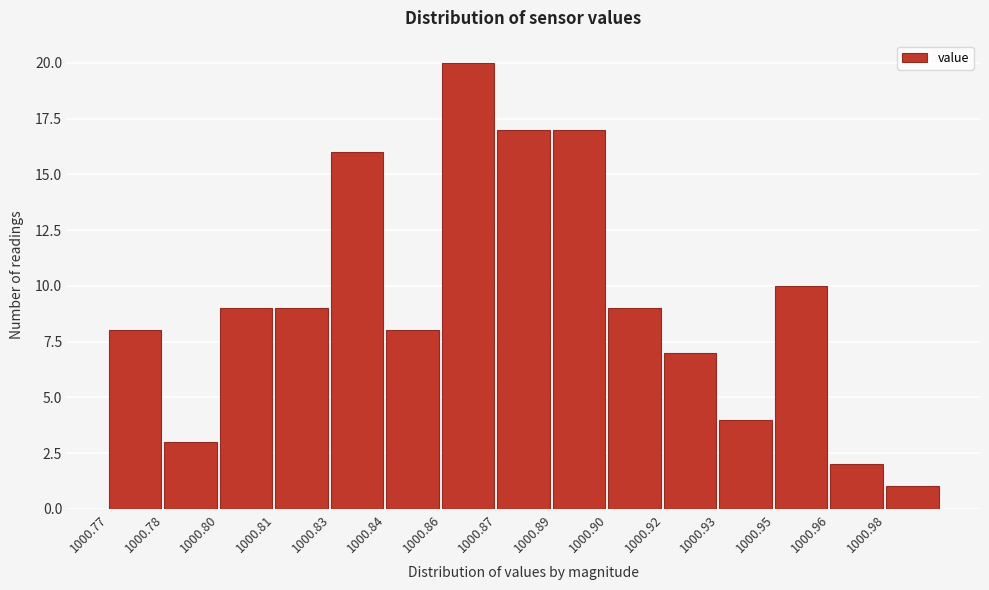

Reading left to right, list all the values displayed in this chart.

1000.77=8	1000.78=3	1000.80=9	1000.81=9	1000.83=16	1000.84=8	1000.86=20	1000.87=17	1000.89=17	1000.90=9	1000.92=7	1000.93=4	1000.95=10	1000.96=2	1000.98=1